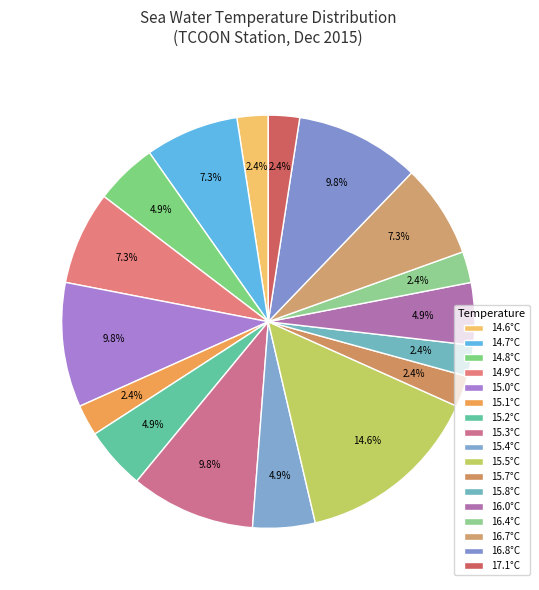

How many slices are in this pie chart?

17